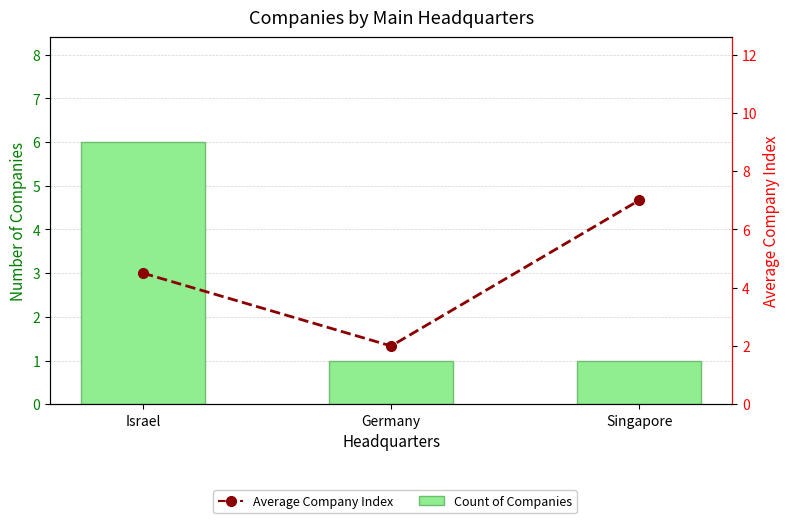

How many groups of bars are there?

3